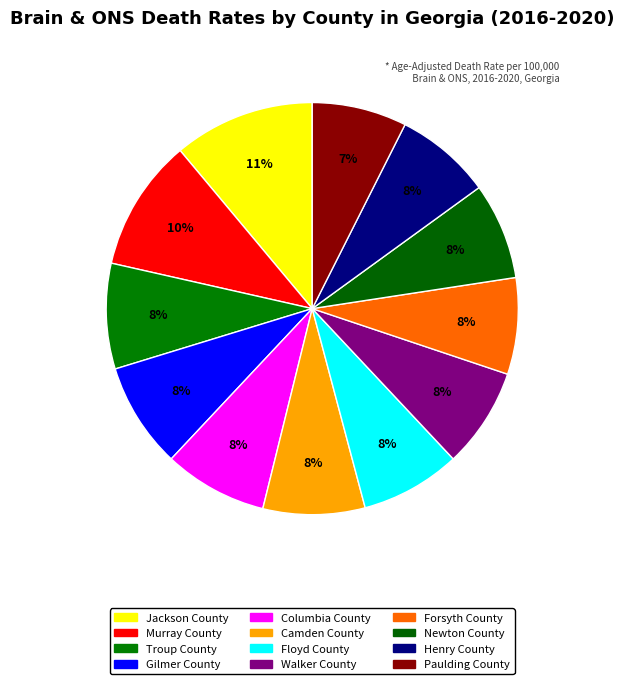

Count the number of slices in the pie.

12